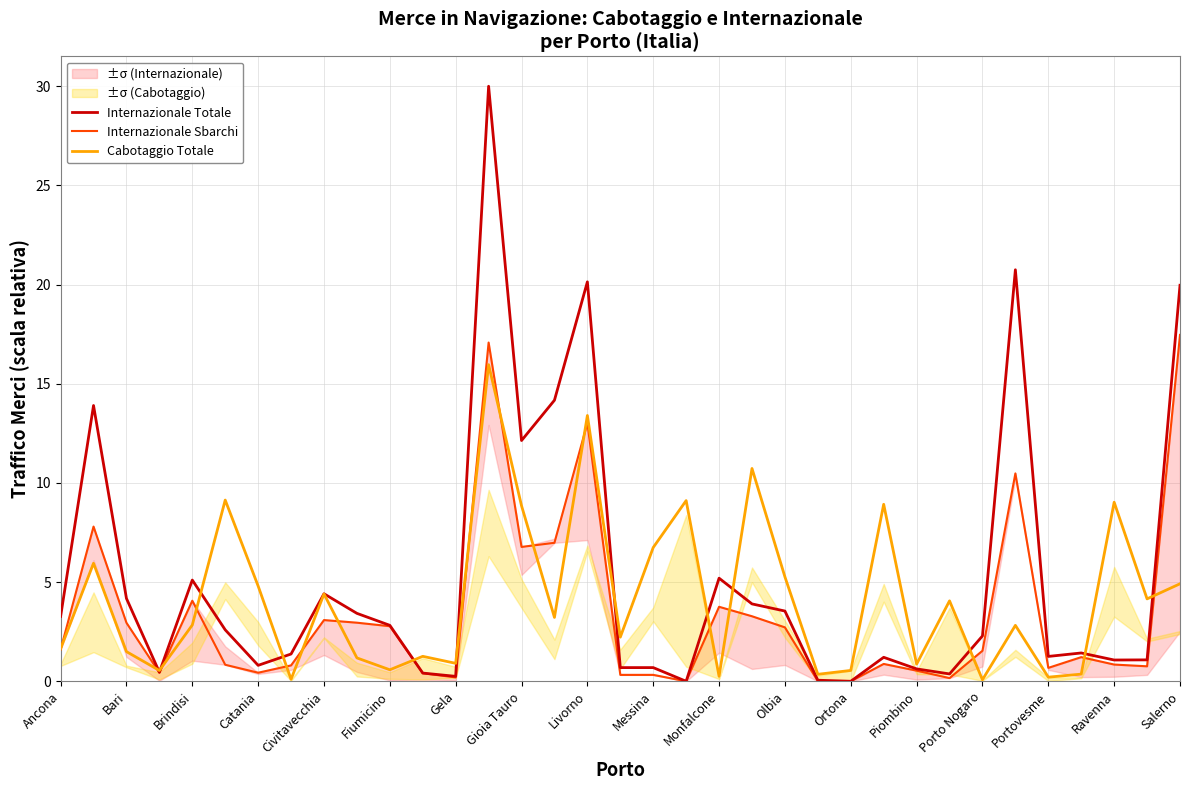

What is the sum of all Internazionale Sbarchi values?

117.1